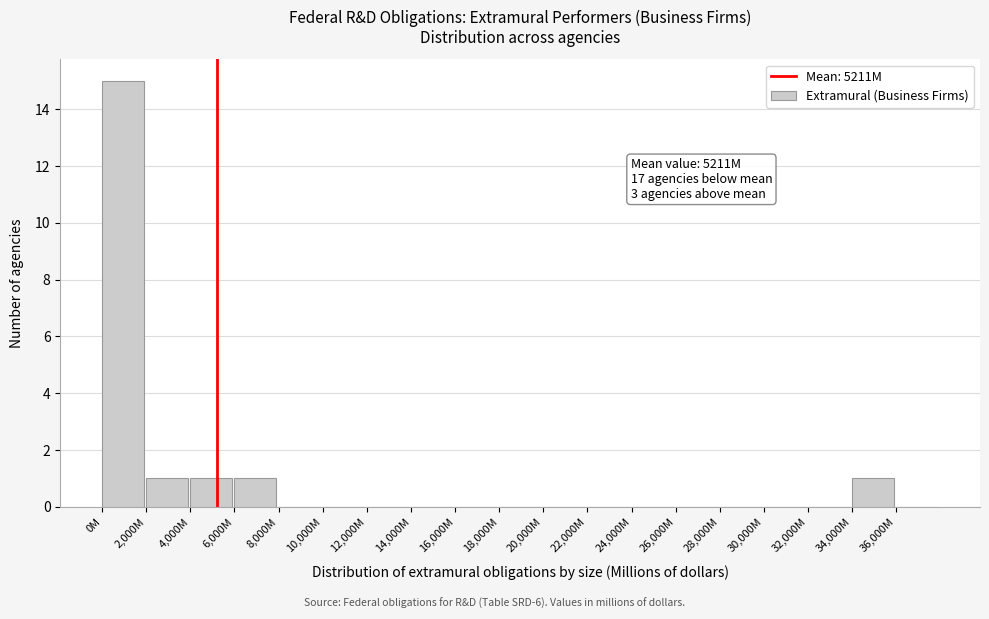

Reading left to right, what are all the values shown in this chart?

0M=15	2,000M=1	4,000M=1	6,000M=1	8,000M=0	10,000M=0	12,000M=0	14,000M=0	16,000M=0	18,000M=0	20,000M=0	22,000M=0	24,000M=0	26,000M=0	28,000M=0	30,000M=0	32,000M=0	34,000M=1	36,000M=0